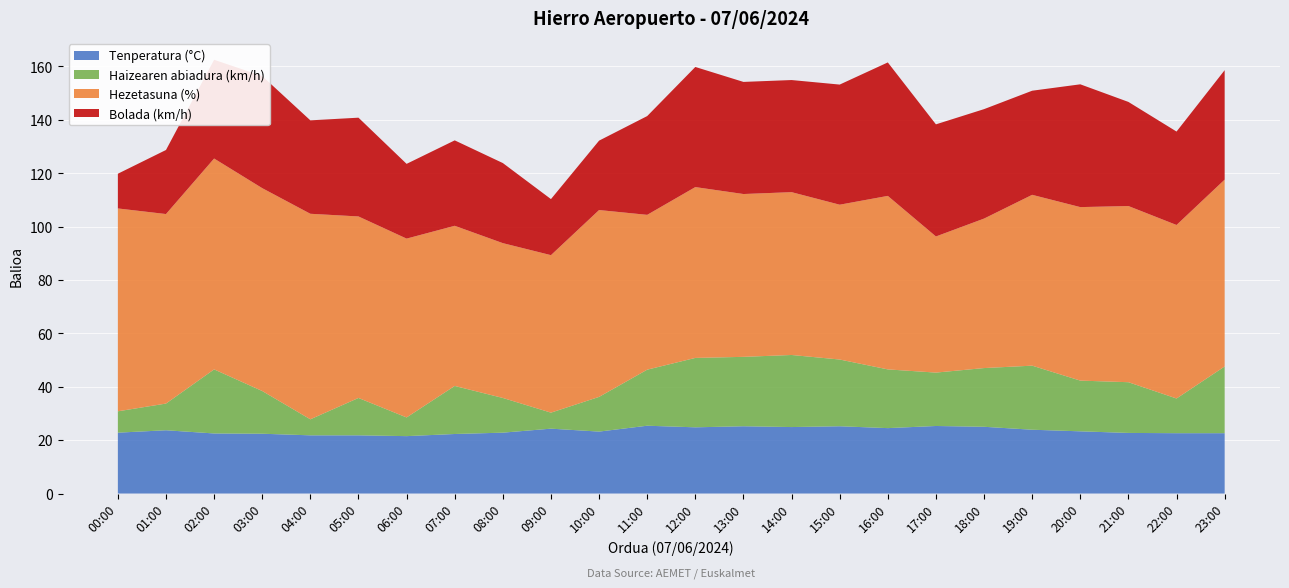

Reading right to left, list all the values displayed in this chart.

Tenperatura (°C): 23:00=22.6	22:00=22.6	21:00=22.7	20:00=23.3	19:00=23.9	18:00=25.0	17:00=25.3	16:00=24.5	15:00=25.2	14:00=24.9	13:00=25.2	12:00=24.8	11:00=25.4	10:00=23.2	09:00=24.3	08:00=22.8	07:00=22.3	06:00=21.5	05:00=21.8	04:00=21.8	03:00=22.4	02:00=22.5	01:00=23.7	00:00=22.8
Haizearen abiadura (km/h): 23:00=25.0	22:00=13.0	21:00=19.0	20:00=19.0	19:00=24.0	18:00=22.0	17:00=20.0	16:00=22.0	15:00=25.0	14:00=27.0	13:00=26.0	12:00=26.0	11:00=21.0	10:00=13.0	09:00=6.0	08:00=13.0	07:00=18.0	06:00=7.0	05:00=14.0	04:00=6.0	03:00=16.0	02:00=24.0	01:00=10.0	00:00=8.0
Hezetasuna (%): 23:00=70.0	22:00=65.0	21:00=66.0	20:00=65.0	19:00=64.0	18:00=56.0	17:00=51.0	16:00=65.0	15:00=58.0	14:00=61.0	13:00=61.0	12:00=64.0	11:00=58.0	10:00=70.0	09:00=59.0	08:00=58.0	07:00=60.0	06:00=67.0	05:00=68.0	04:00=77.0	03:00=76.0	02:00=79.0	01:00=71.0	00:00=76.0
Bolada (km/h): 23:00=41.0	22:00=35.0	21:00=39.0	20:00=46.0	19:00=39.0	18:00=41.0	17:00=42.0	16:00=50.0	15:00=45.0	14:00=42.0	13:00=42.0	12:00=45.0	11:00=37.0	10:00=26.0	09:00=21.0	08:00=30.0	07:00=32.0	06:00=28.0	05:00=37.0	04:00=35.0	03:00=42.0	02:00=37.0	01:00=24.0	00:00=13.0